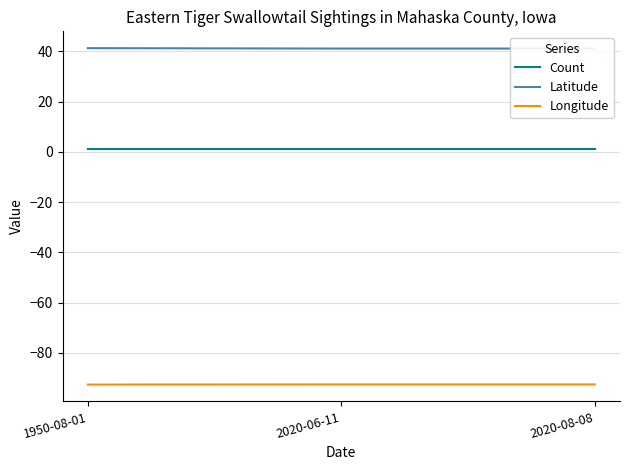

What is the average value of the Latitude series?

41.2